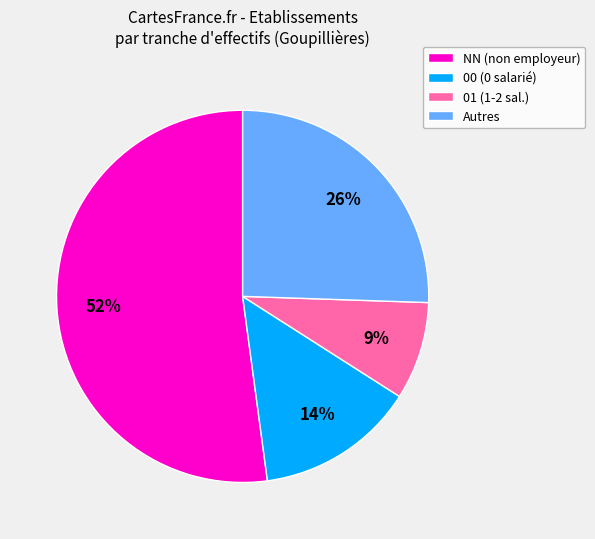

Do 01 (1-2 sal.) and 00 (0 salarié) together represent more than half of the pie?

No